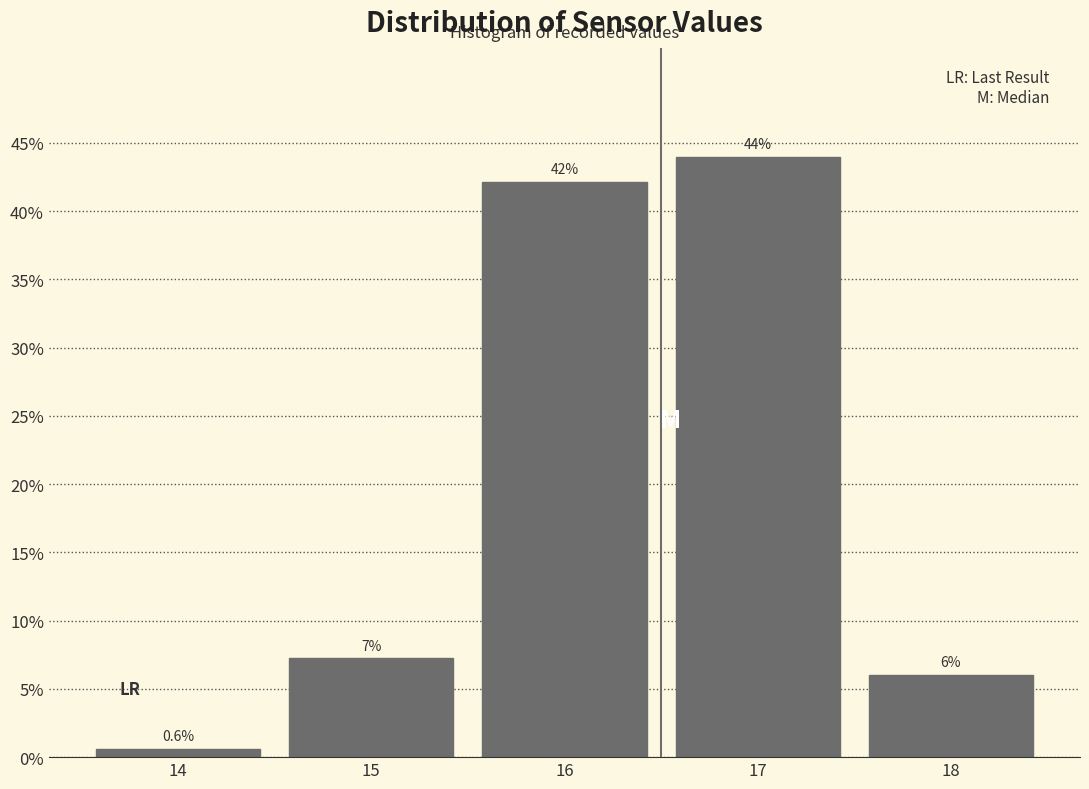

Which range on the x-axis has the tallest bar?

16.5 to 17.5